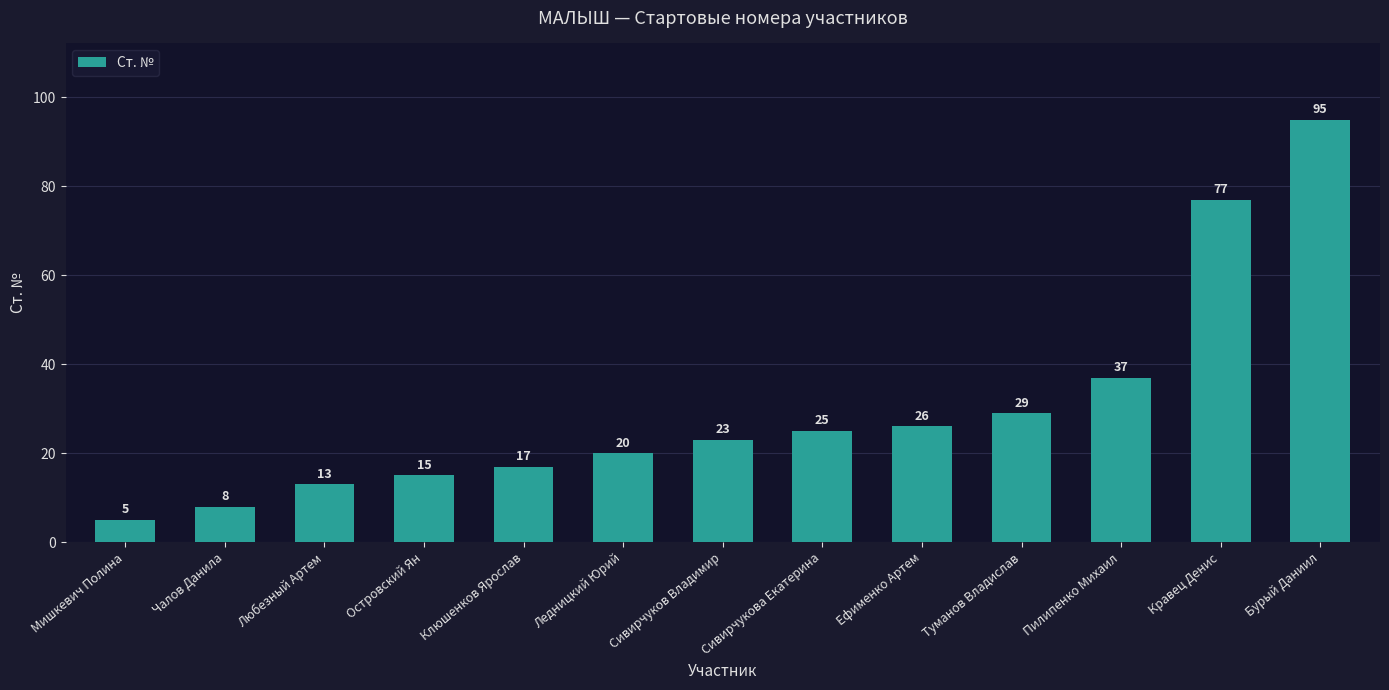

Is it true that the value at Кравец Денис is 132?

False